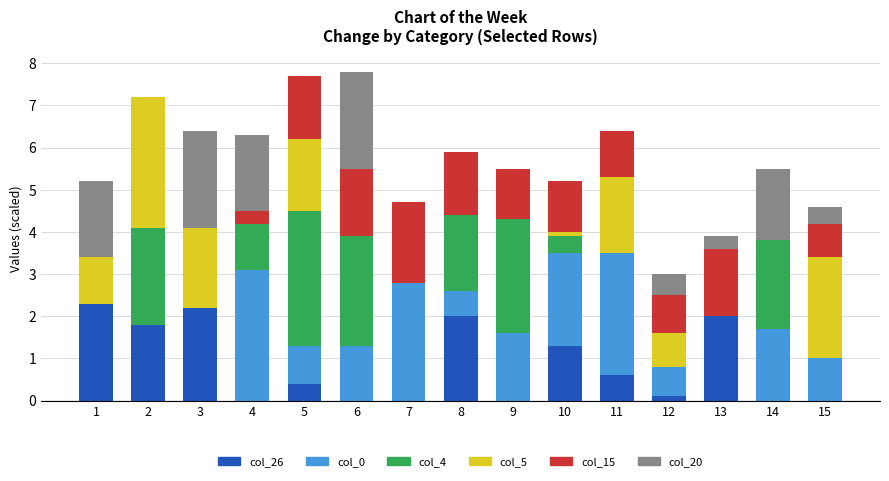

What is the total value across all series at 11?

6.4